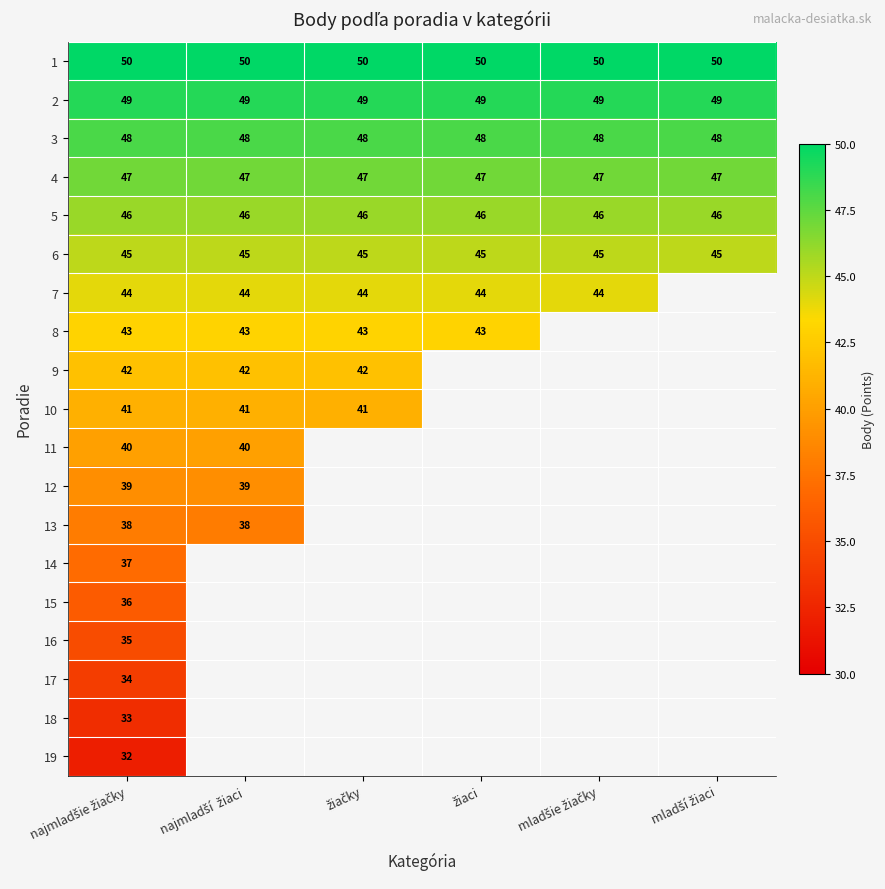

What is the minimum value for 3?

48